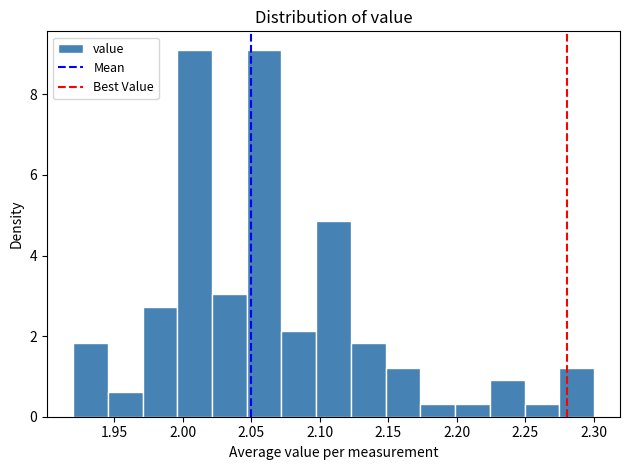

Reading left to right, transcribe this chart: for each bar, give the range it covers on the x-axis and its height. Neither the bar edges nor the heights are printed on the chart, so give them approximately, as read against the axes.

1.920 to 1.945: 1.8
1.945 to 1.970: 0.6
1.970 to 1.995: 2.8
1.995 to 2.020: 9.2
2.020 to 2.045: 3.0
2.045 to 2.070: 9.2
2.070 to 2.095: 2.2
2.095 to 2.125: 4.8
2.125 to 2.150: 1.8
2.150 to 2.175: 1.2
2.175 to 2.200: 0.4
2.200 to 2.225: 0.4
2.225 to 2.250: 1.0
2.250 to 2.275: 0.4
2.275 to 2.300: 1.2